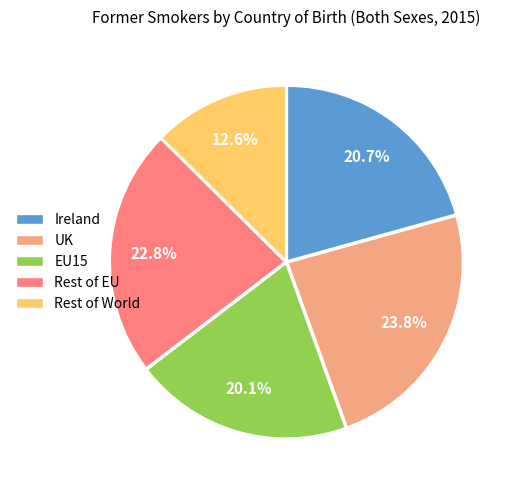

Combined, do EU15 and Rest of EU account for over 50%?

No